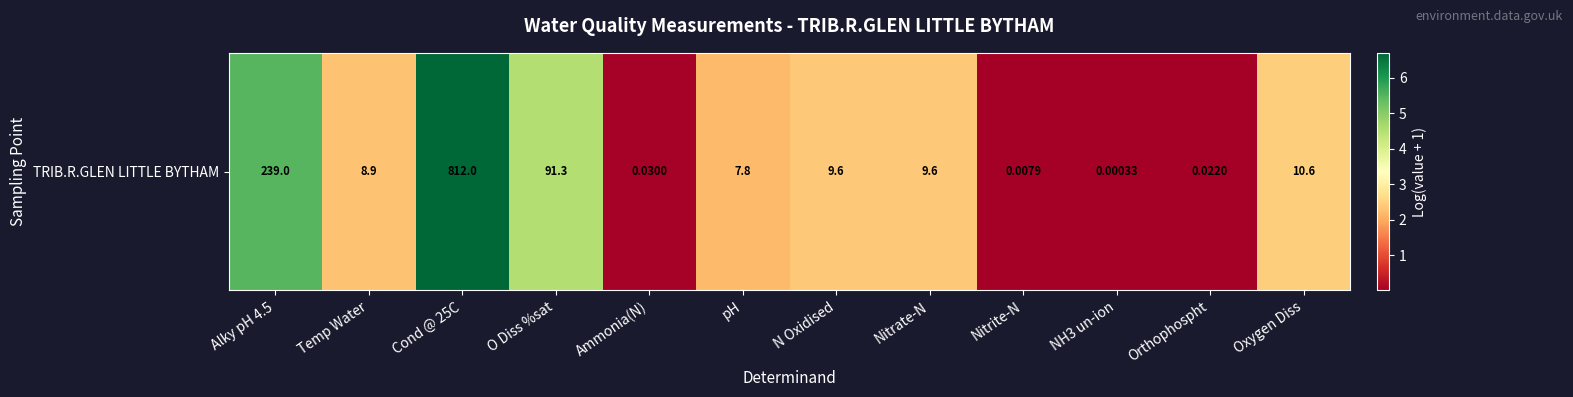

True or false: the data shows 0.0 at Ammonia(N).

True